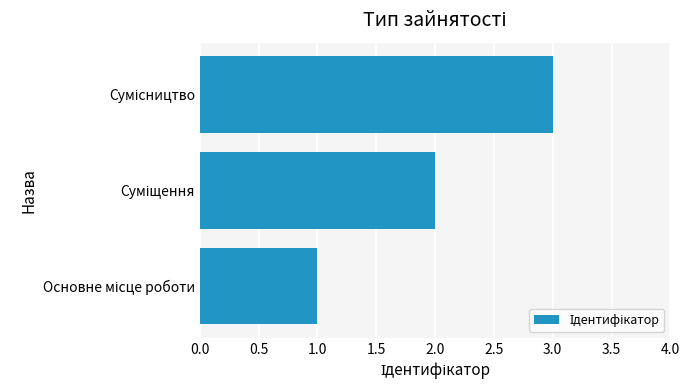

What is the sum of all values?

6